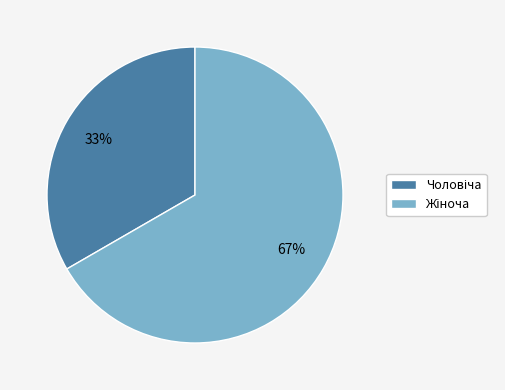

Is there any slice that represents more than half of the pie?

Yes